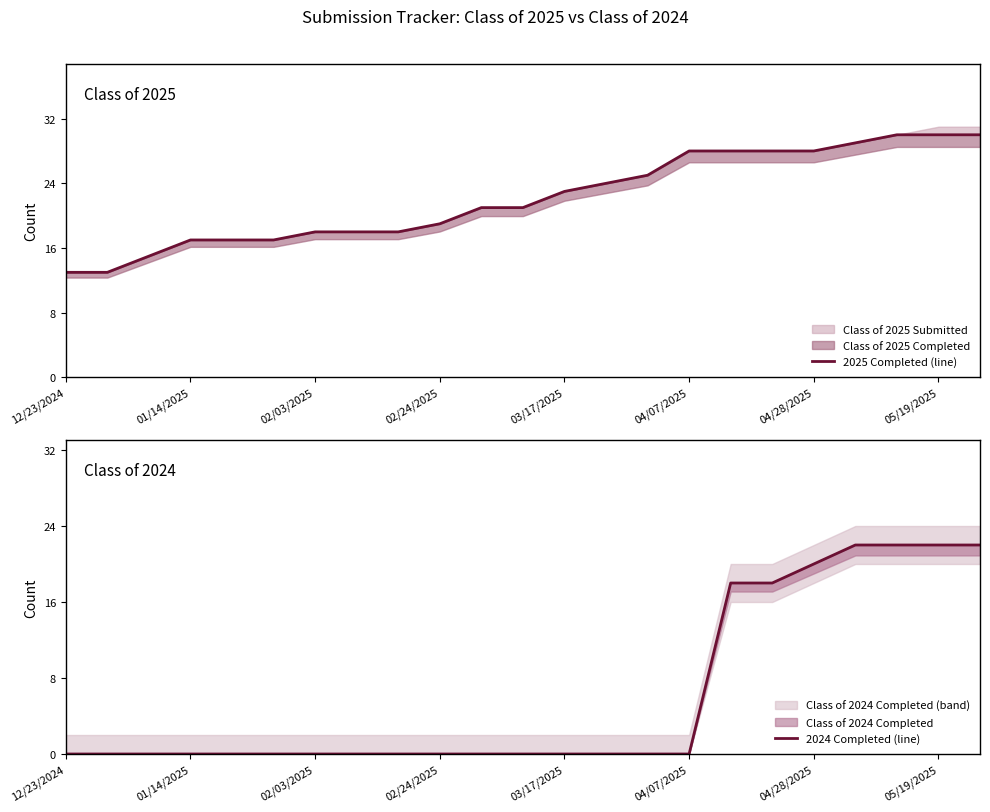

True or false: 2025 Completed (line) and 2024 Completed (line) intersect in this chart.

False